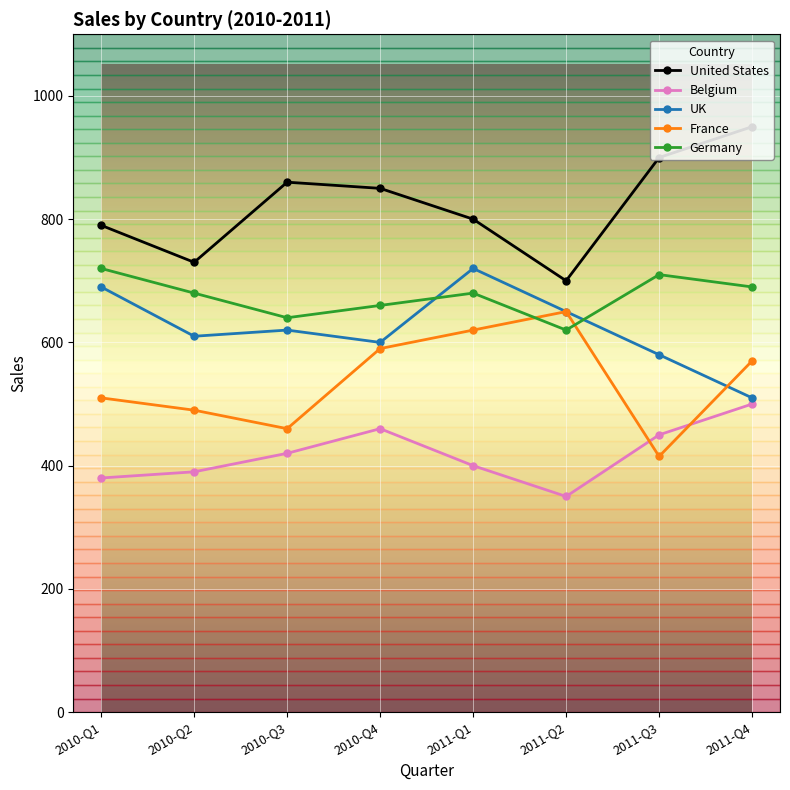

Which series changed the most between 2010-Q3 and 2010-Q4?

France